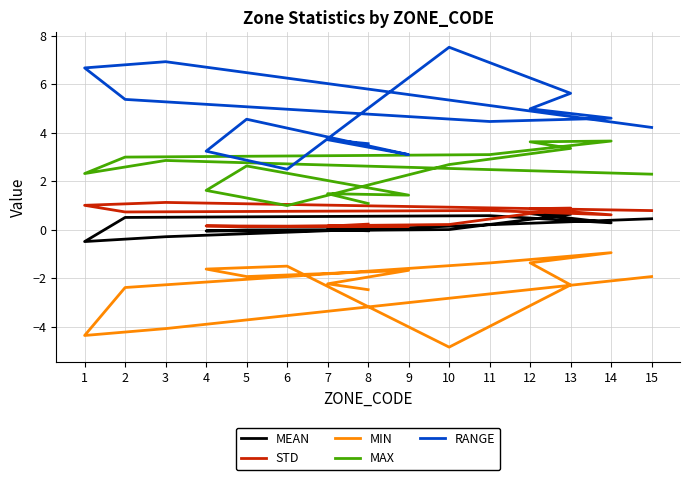

How many lines are shown in the chart?

5